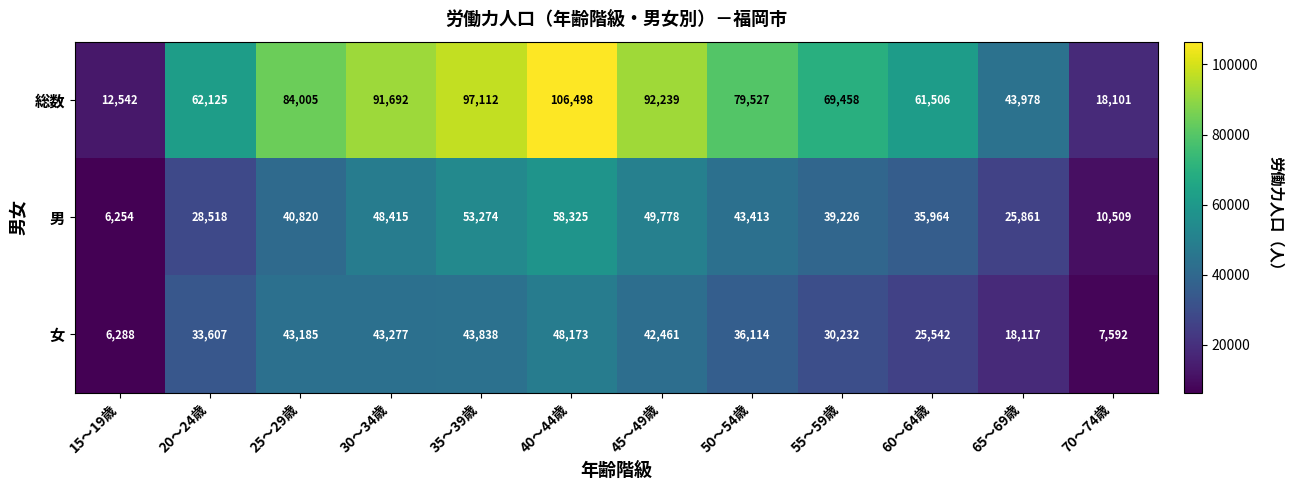

Between 20～24歳 and 25～29歳, which series saw the biggest shift?

総数